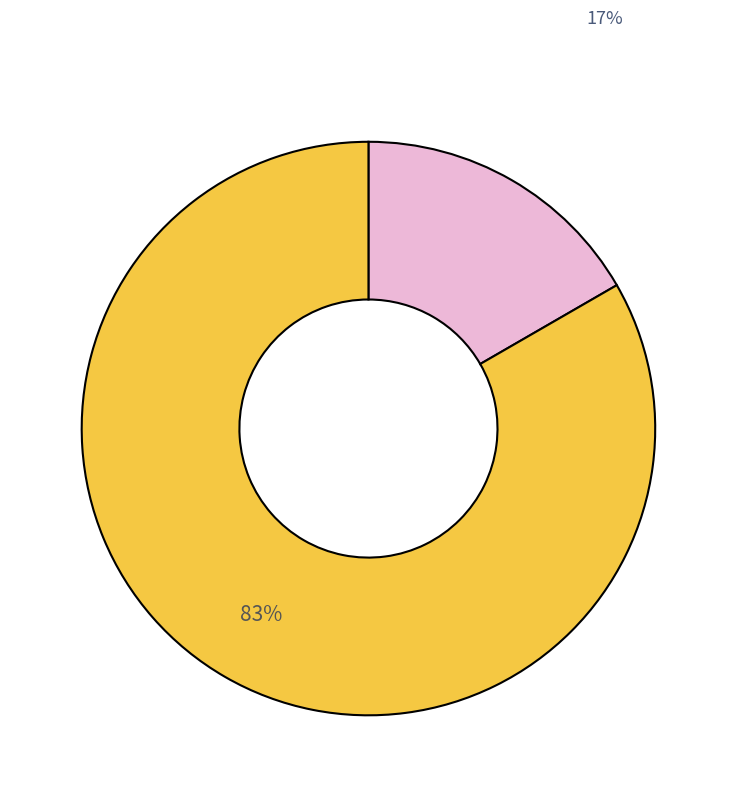

To the nearest percent, what is the average slice percentage?

50%